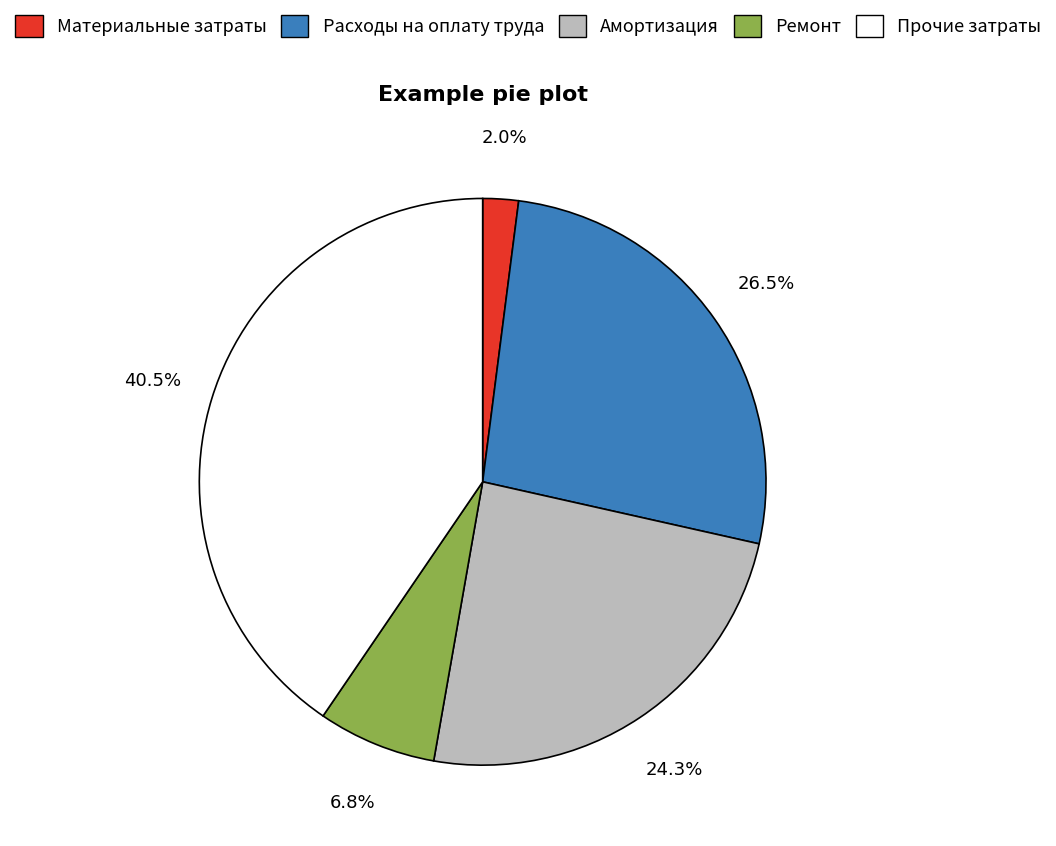

The Амортизация slice represents 24% of the pie. True or false?

True